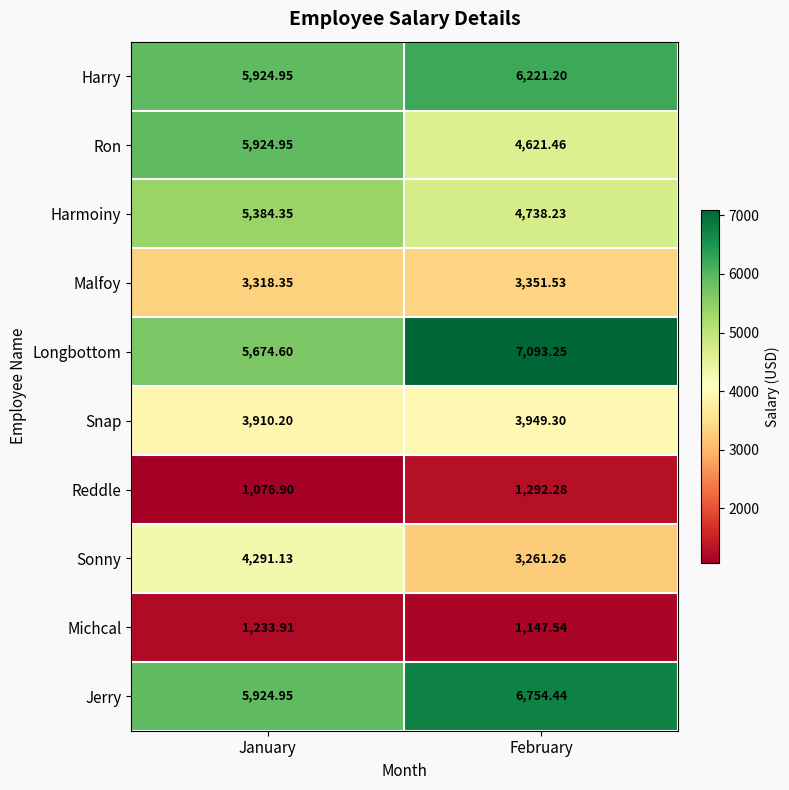

At how many categories does at least one series exceed 5844?

2